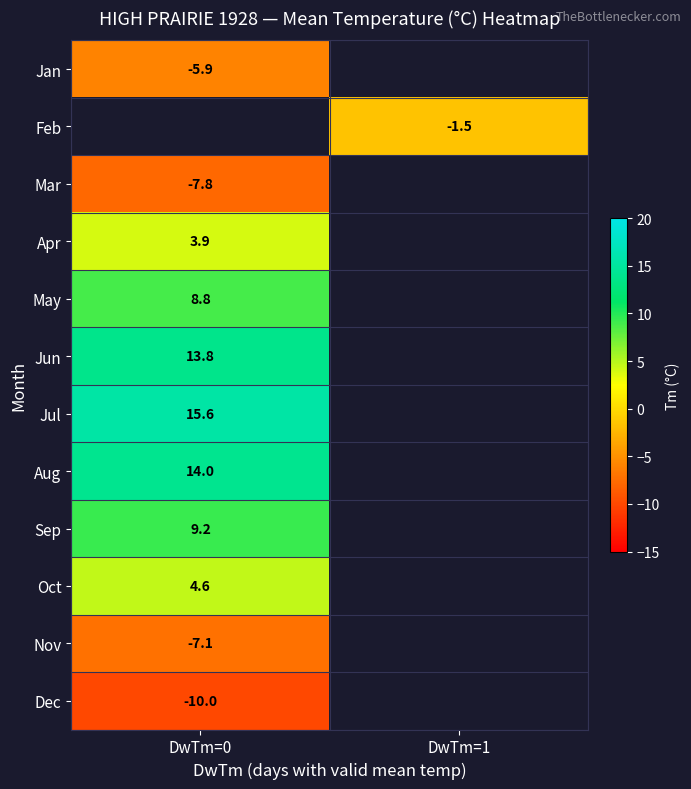

How many categories are shown in the chart?

2